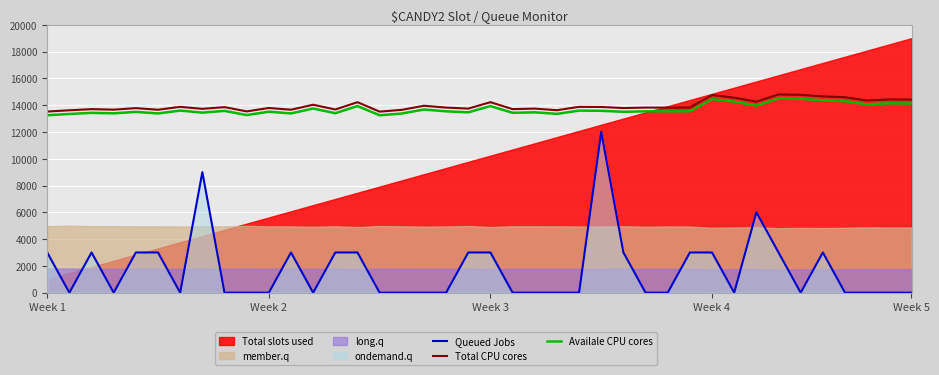

True or false: Availale CPU cores has a value of 21261.3 at 8.

False